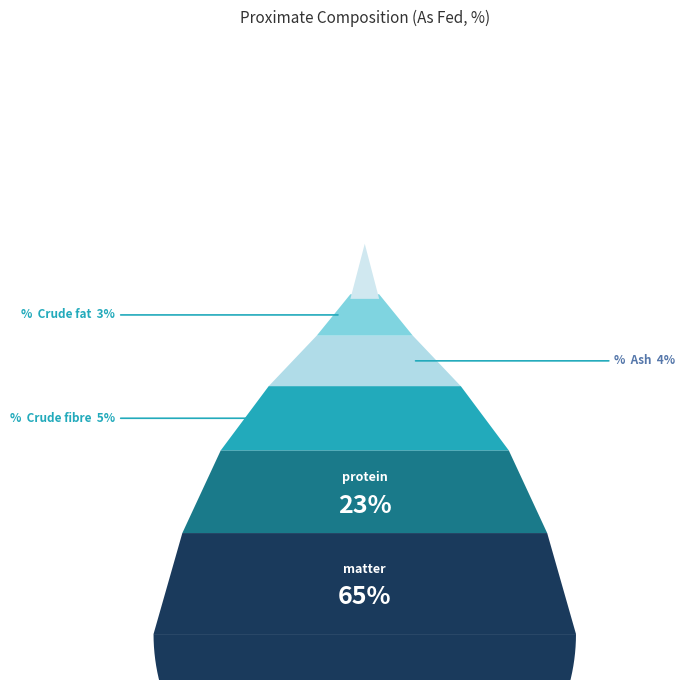

What is the smallest slice in the pie chart?

%  Crude fat